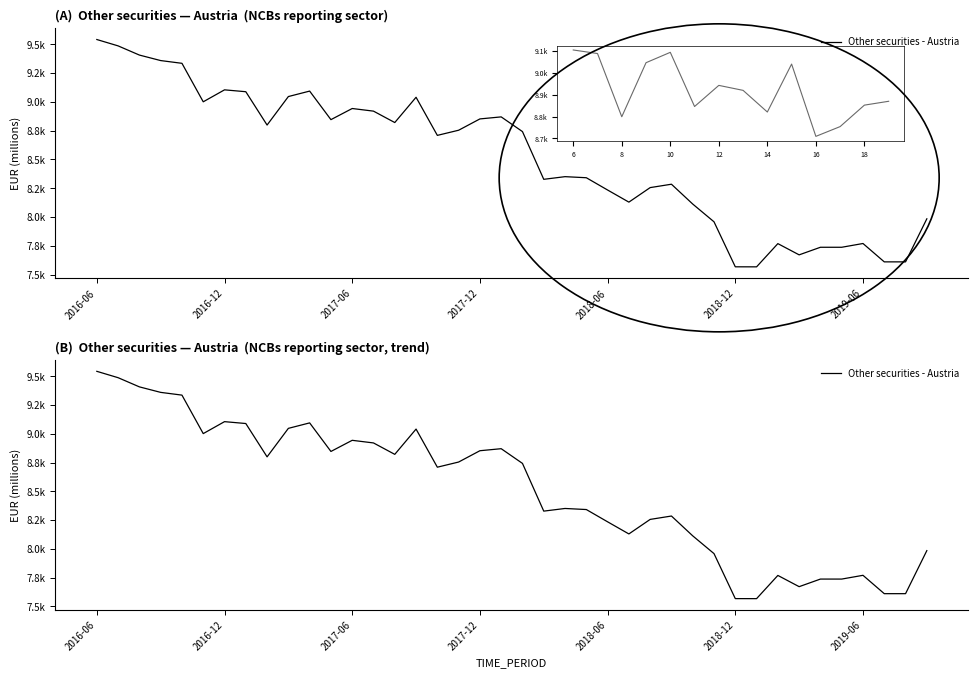

The chart shows a value of 3517.2 at 7. True or false?

False